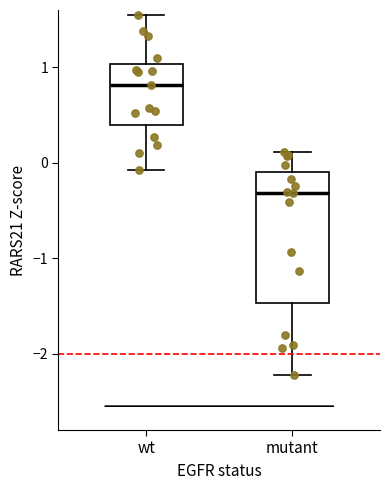

Where is the upper edge of the box for mutant on the y-axis? The values are not printed on the chart, so give them approximately, as read against the axis.

-0.1